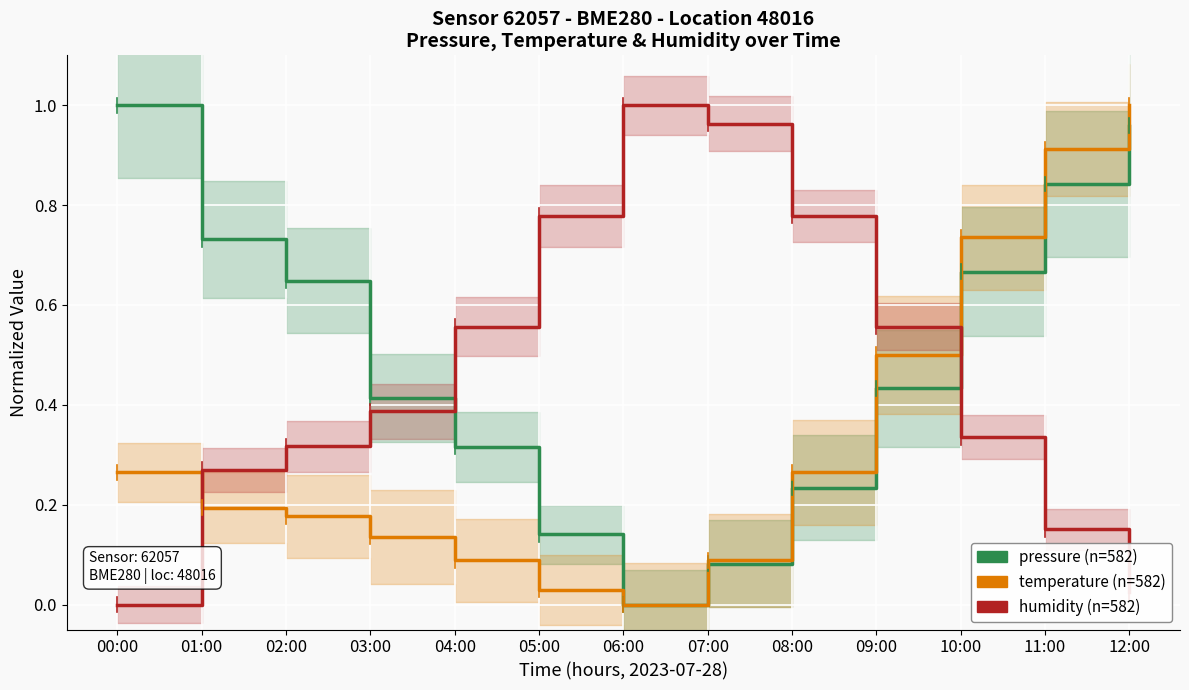

At which category does temperature reach its first local valley?

06:00